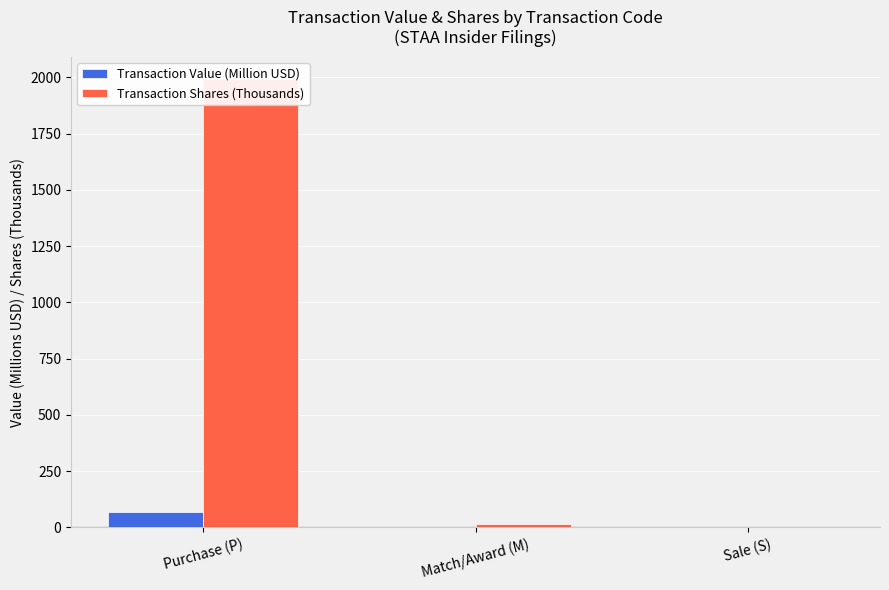

List the series in order of their overall mean, lowest first.

Transaction Value (Million USD), Transaction Shares (Thousands)